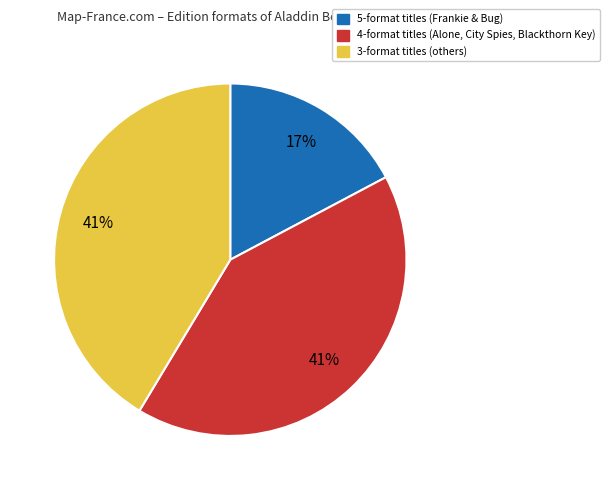

Is there a majority slice in this chart?

No